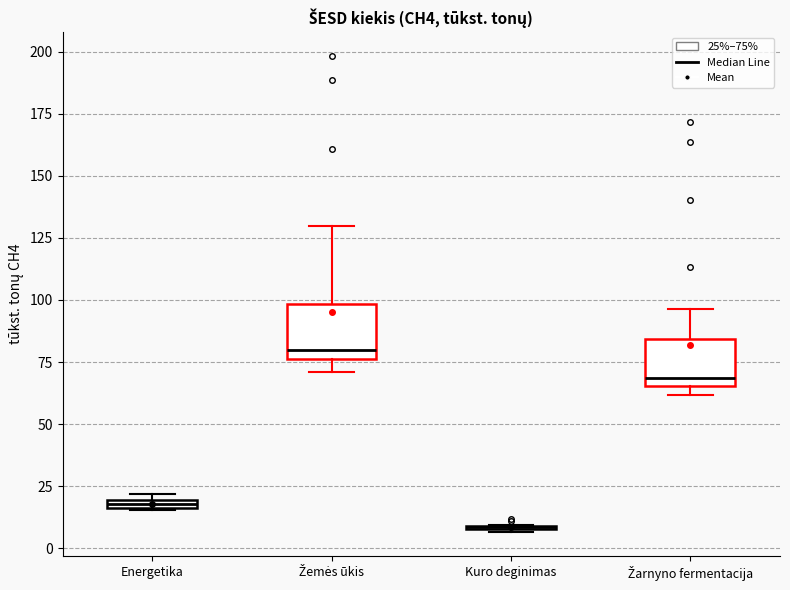

Where does the upper whisker of the box for Žemės ūkis end on the y-axis? The values are not printed on the chart, so give them approximately, as read against the axis.

130